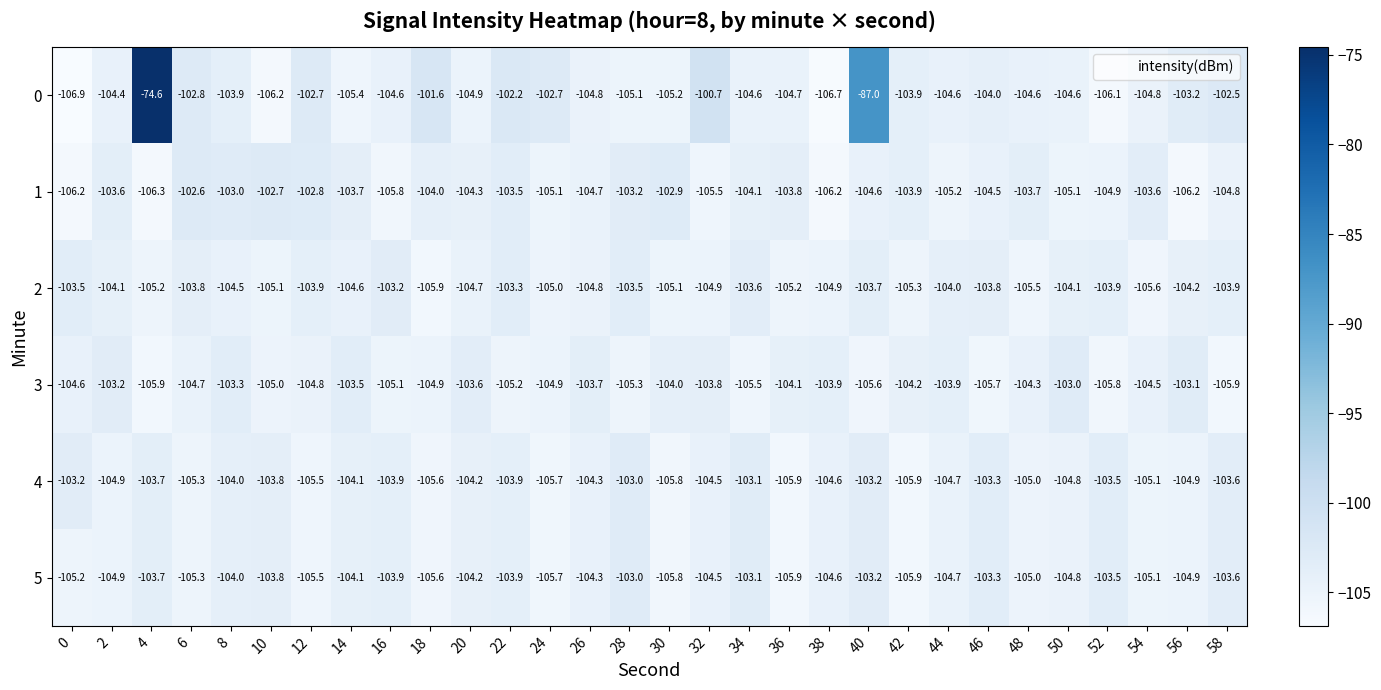

What is the difference between the 4 values at 14 and 38?

0.5